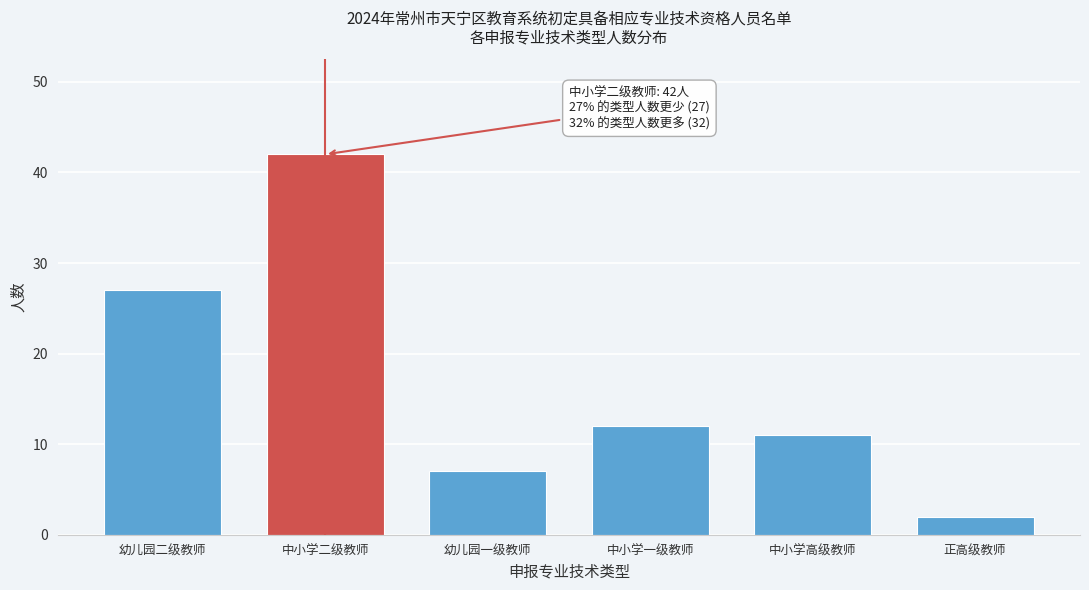

Reading left to right, extract all data points from this chart.

27	42	7	12	11	2